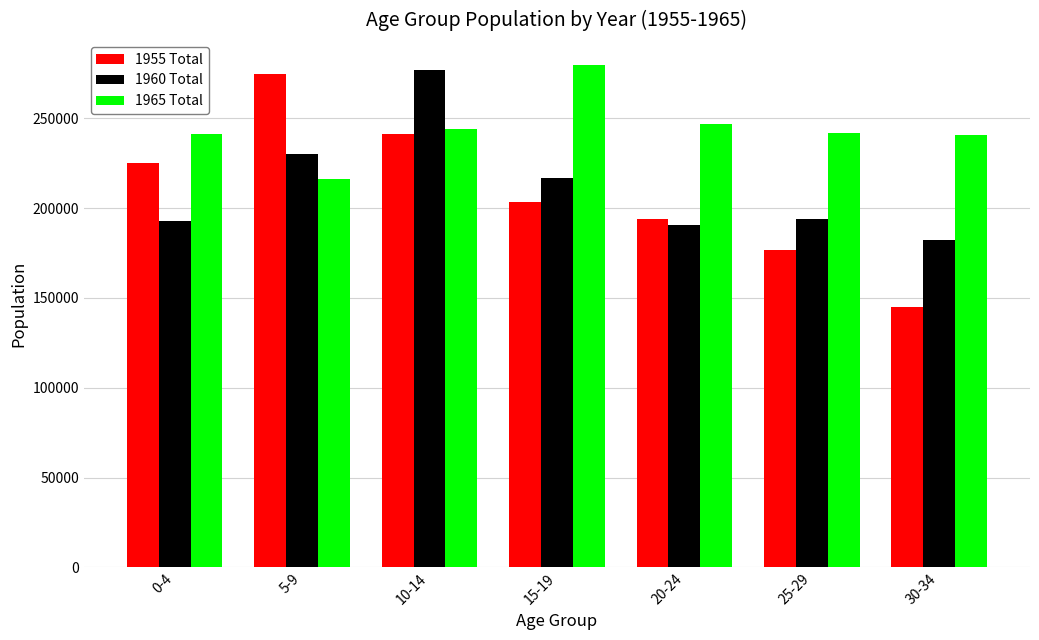

List the labels in order of 1955 Total value, largest first.

5-9, 10-14, 0-4, 15-19, 20-24, 25-29, 30-34